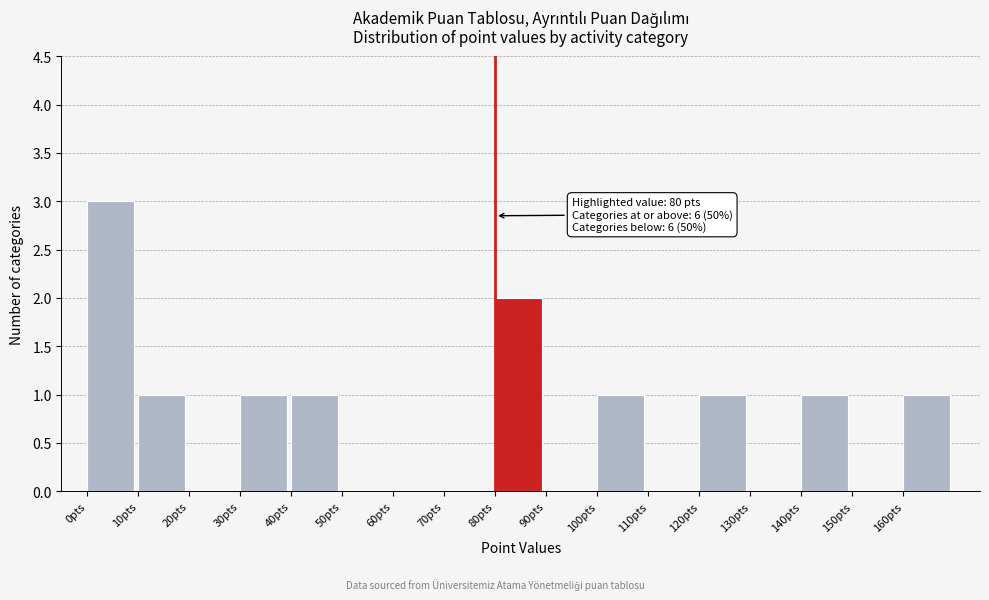

Which range on the x-axis has the tallest bar?

0 to 10